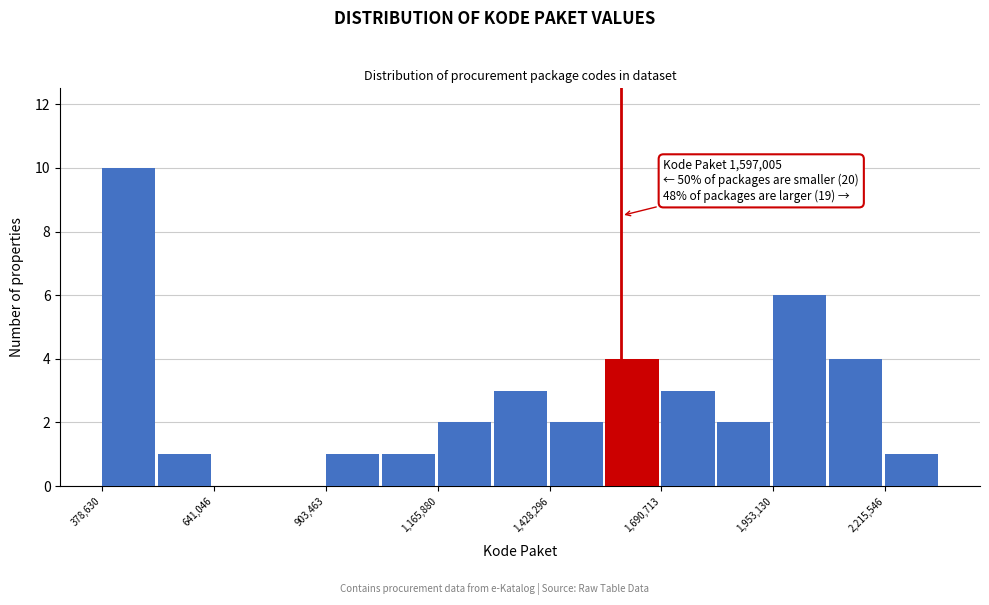

Read against the x-axis, roughly where is the centre of the tallest bar?

450000